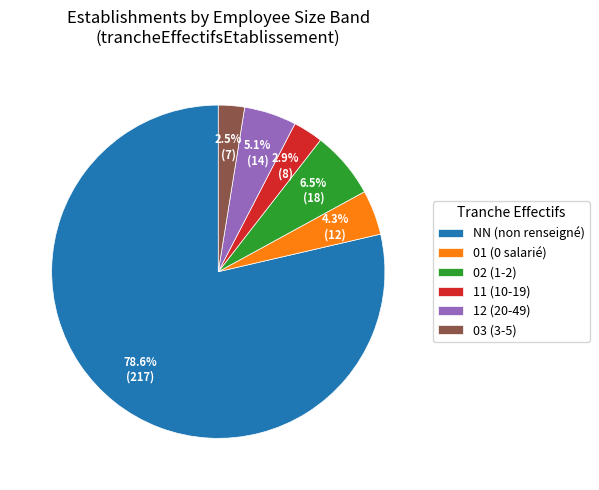

What percentage is the 11 slice, to the nearest percent?

3%